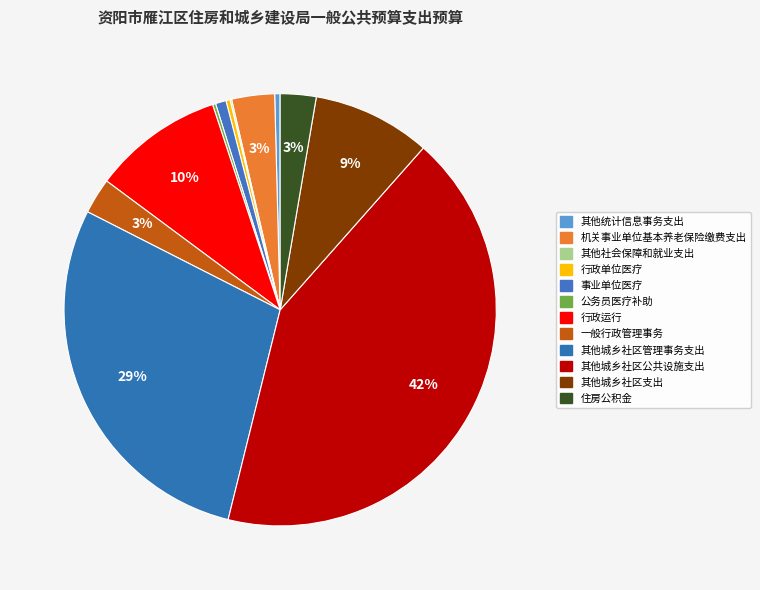

What percentage do 机关事业单位基本养老保险缴费支出 and 其他社会保障和就业支出 together represent?

3.3%